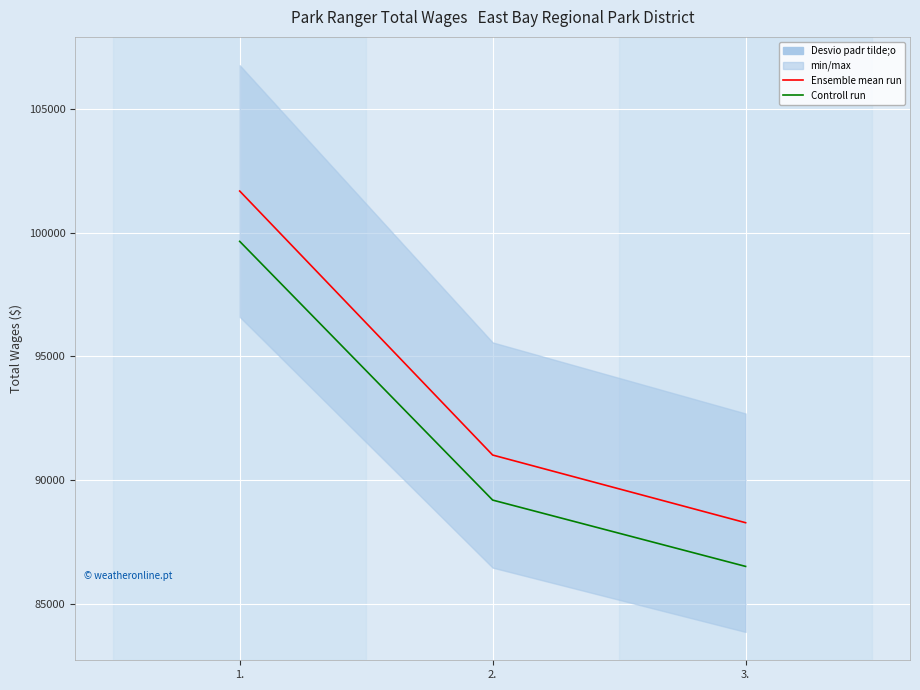

What is the approximate value of Controll run at 1.?

99652.3